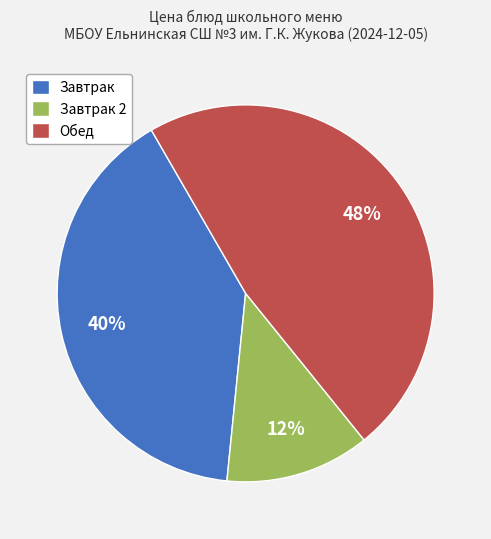

How many slices are in this pie chart?

3